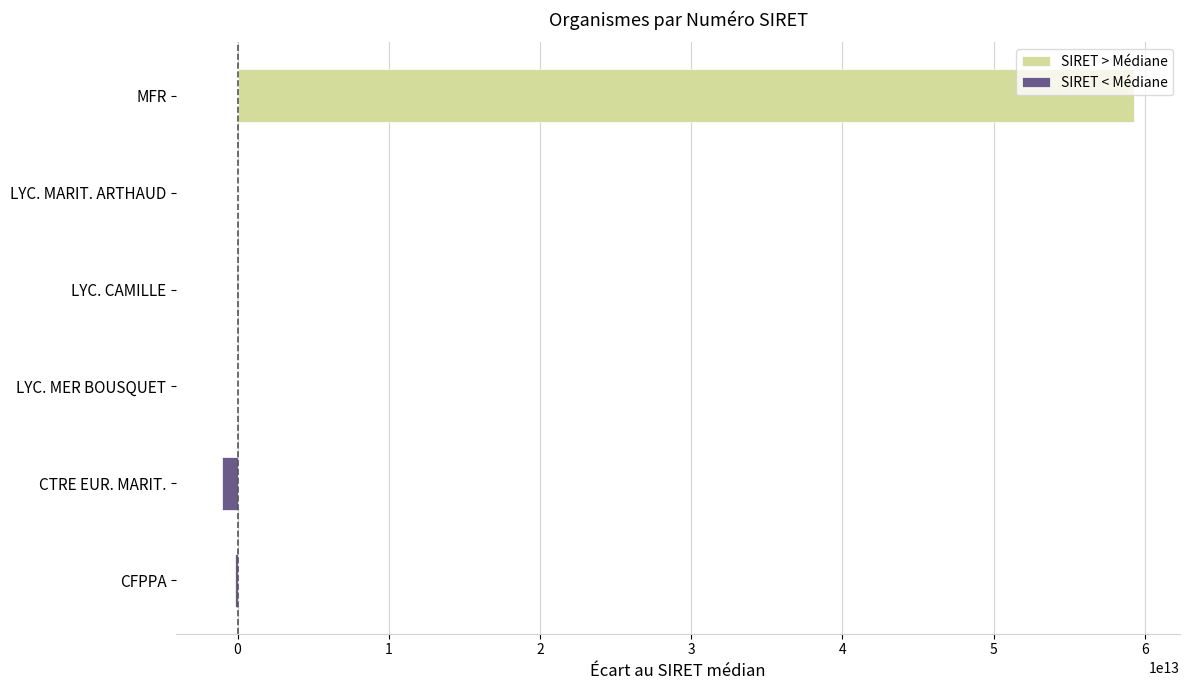

Reading left to right, transcribe all the data shown in this chart.

SIRET > Médiane: 0	0	5788299991	0	16661700000	59303209499991
SIRET < Médiane: -165720300002	-1044908800005	0	-5788299991	0	0